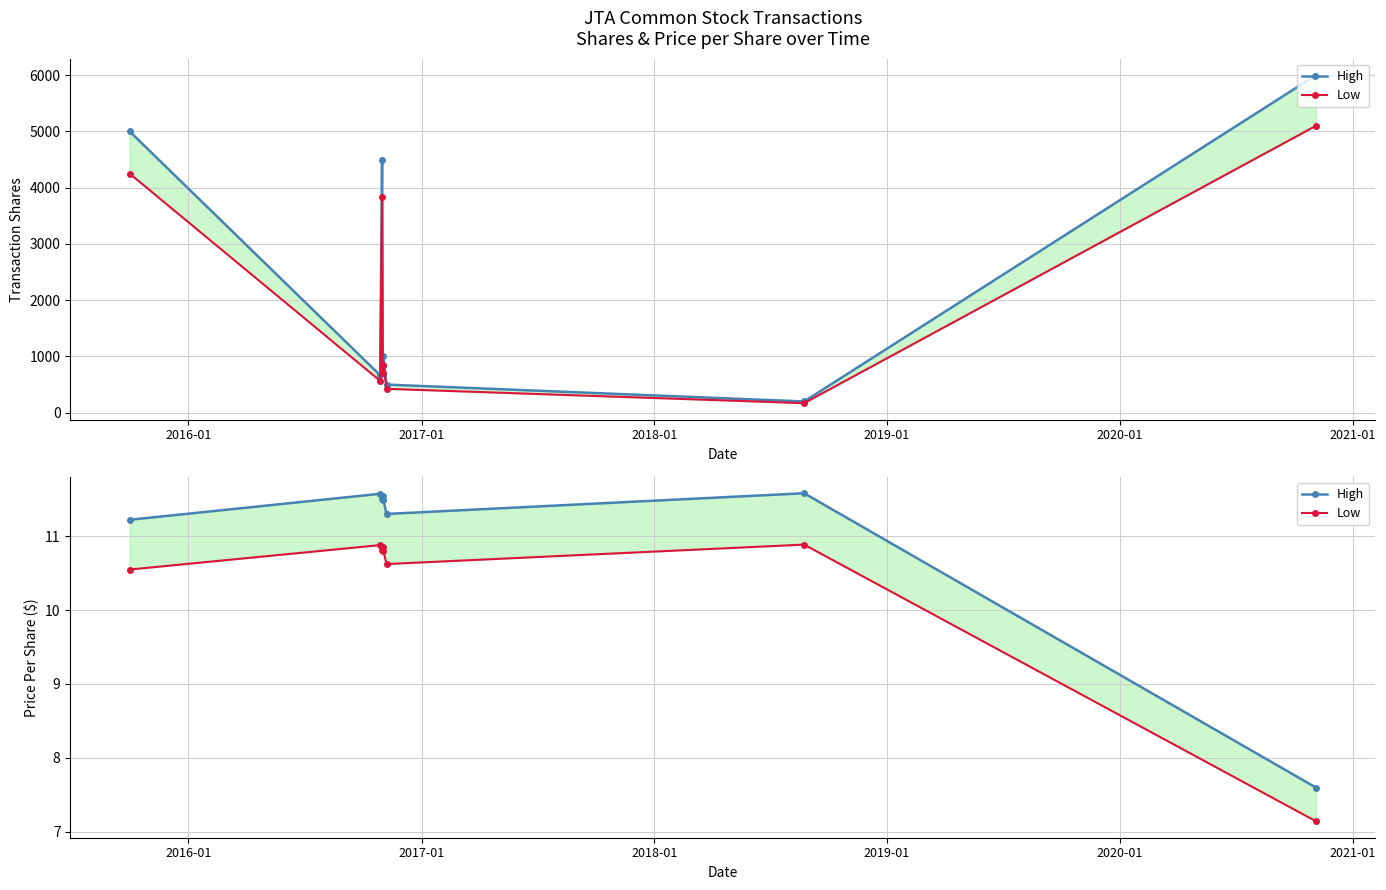

At 2020-01, list the series in order from largest to smallest.

Transaction Shares (High), Transaction Shares (Low est.), High, Low